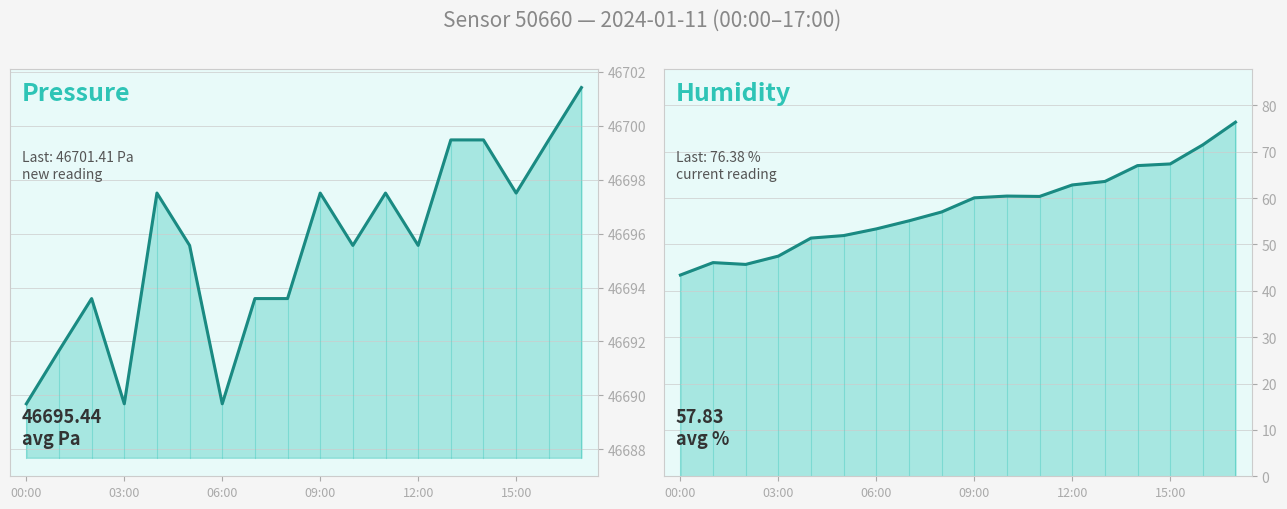

True or false: humidity and pressure intersect in this chart.

False